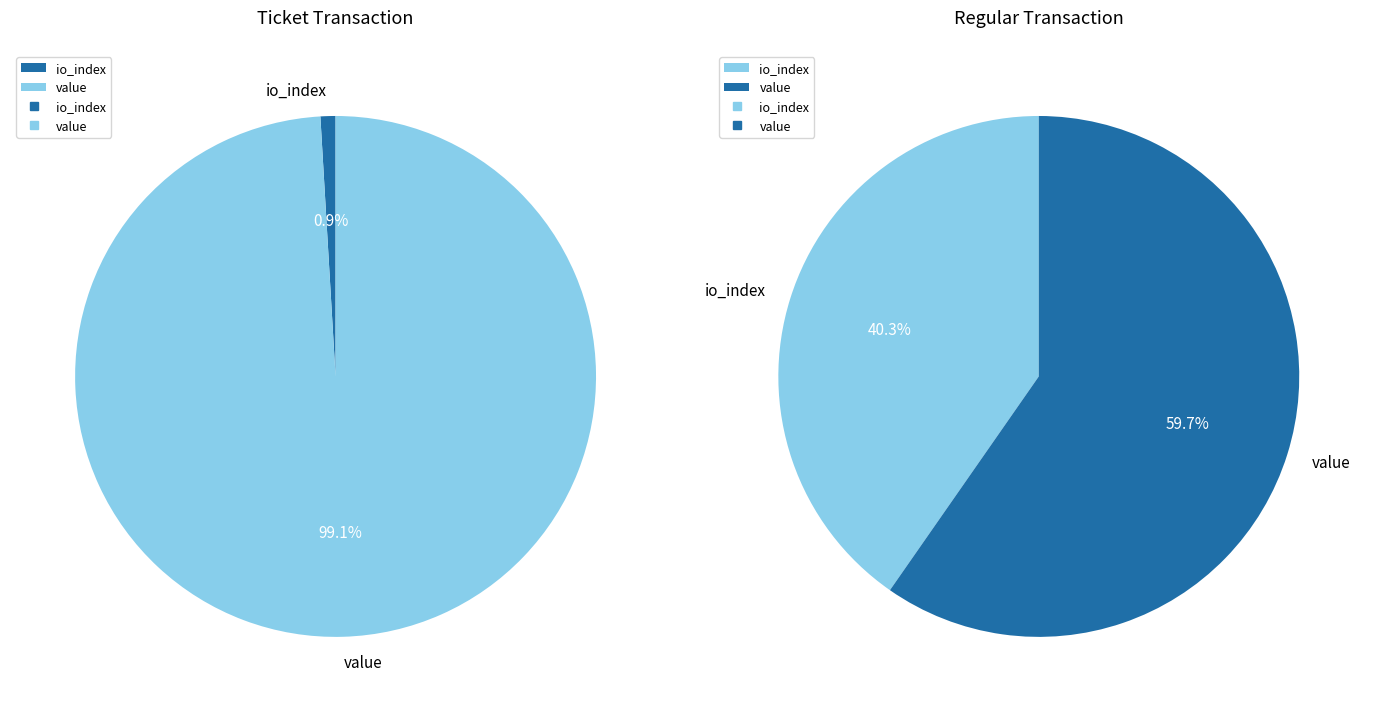

Which category has the biggest portion of the pie?

value